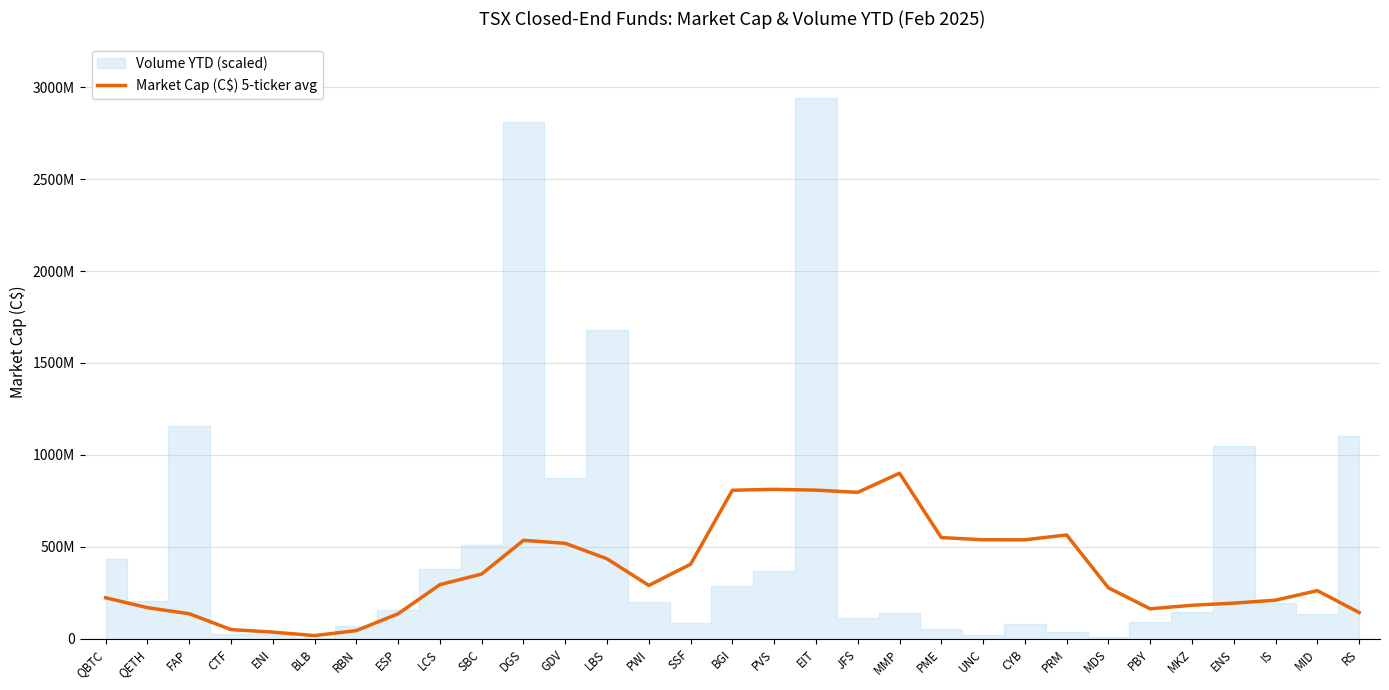

List the labels in order of value, largest first.

MMP, PVS, EIT, BGI, JFS, PRM, PME, UNC, CYB, DGS, GDV, LBS, SSF, SBC, LCS, PWI, MDS, MID, QBTC, IS, ENS, MKZ, QETH, PBY, RS, FAP, ESP, CTF, RBN, ENI, BLB